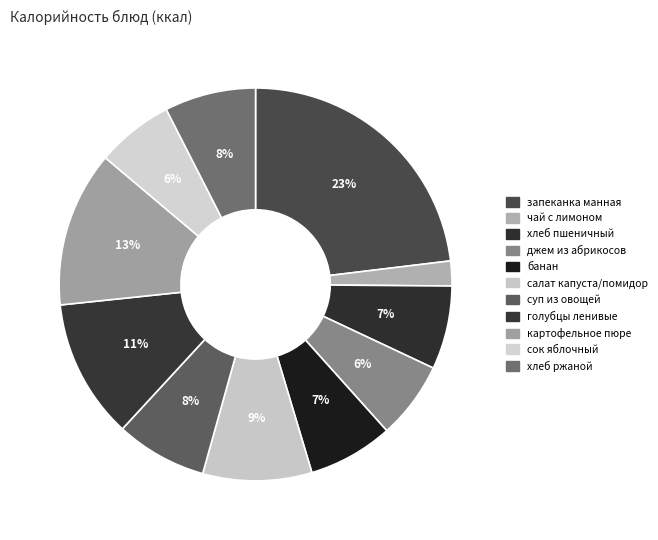

Rank the categories by value from lowest to highest.

чай с лимоном и сахаром, сок яблочный, джем из абрикосов, хлеб пшеничный, банан, хлеб ржаной, суп из овощей, салат из белокочанной капусты, голубцы ленивые, картофельное пюре, запеканка манная с грушей